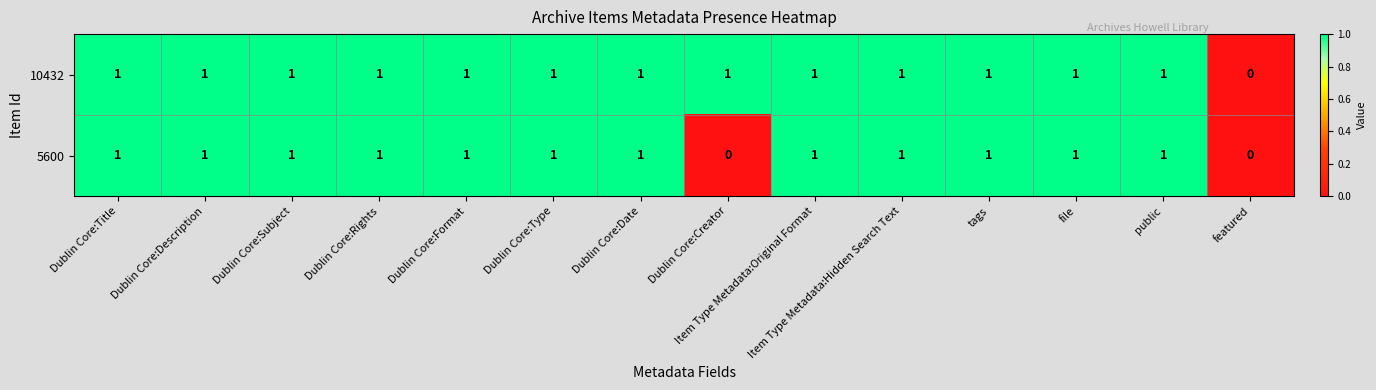

At which label is 10432 closest to 0?

featured